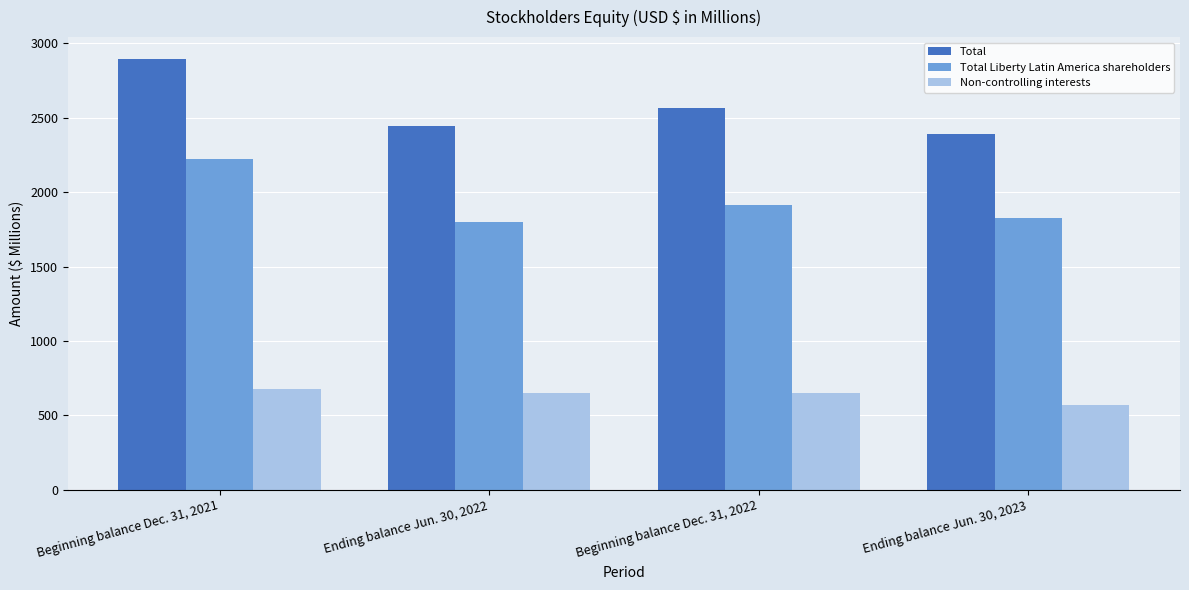

The Total series shows 2392.9 at Ending balance Jun. 30, 2023. True or false?

True